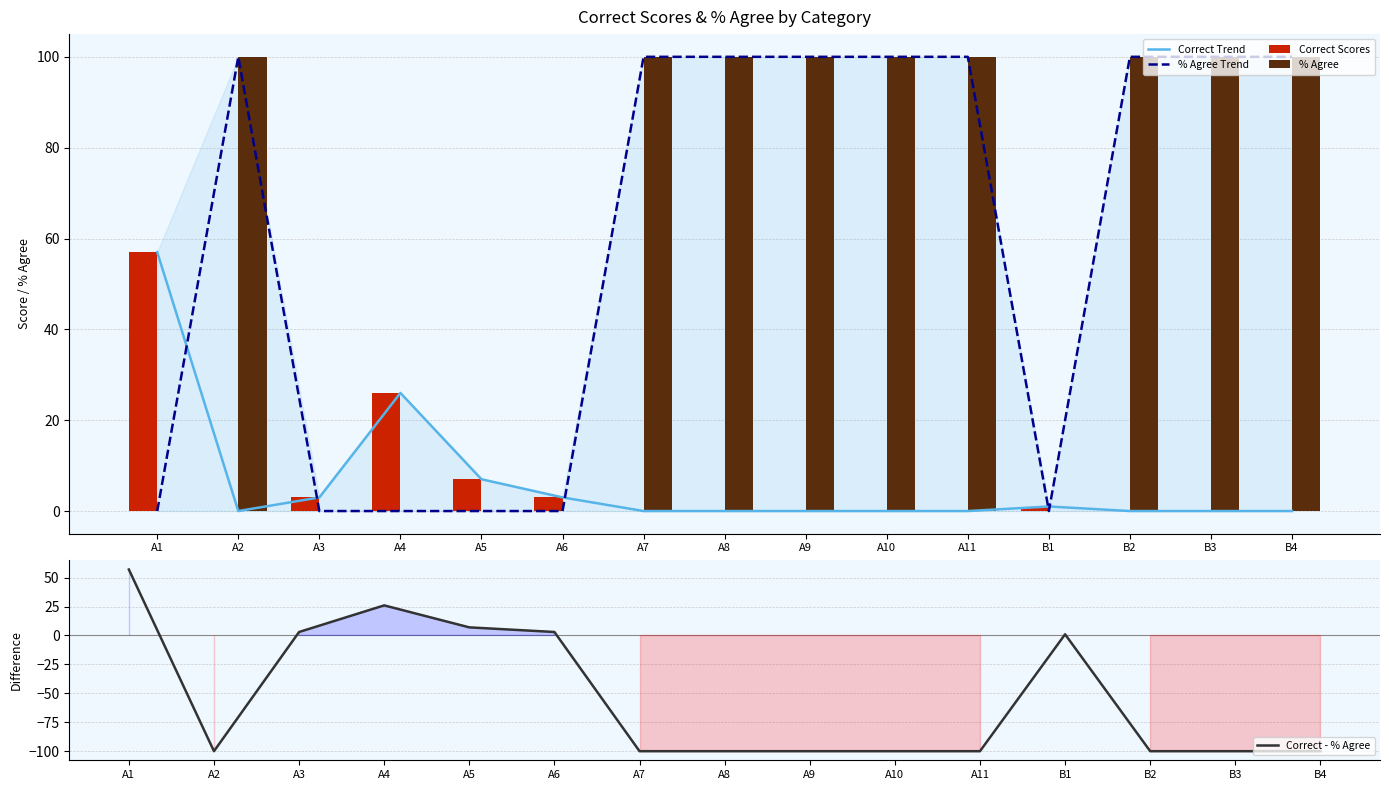

What is the total value across all series at A4?

78